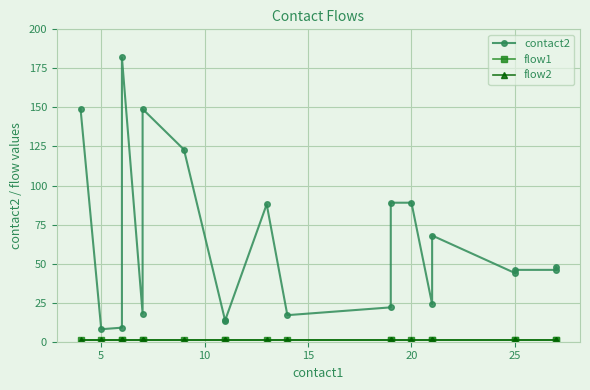

Reading left to right, what are all the values shown in this chart?

contact2: 149	8	9	182	18	149	123	13	14	88	17	22	89	89	24	68	44	46	46	48
flow1: 1	1	1	1	1	1	1	1	1	1	1	1	1	1	1	1	1	1	1	1
flow2: 1	1	1	1	1	1	1	1	1	1	1	1	1	1	1	1	1	1	1	1